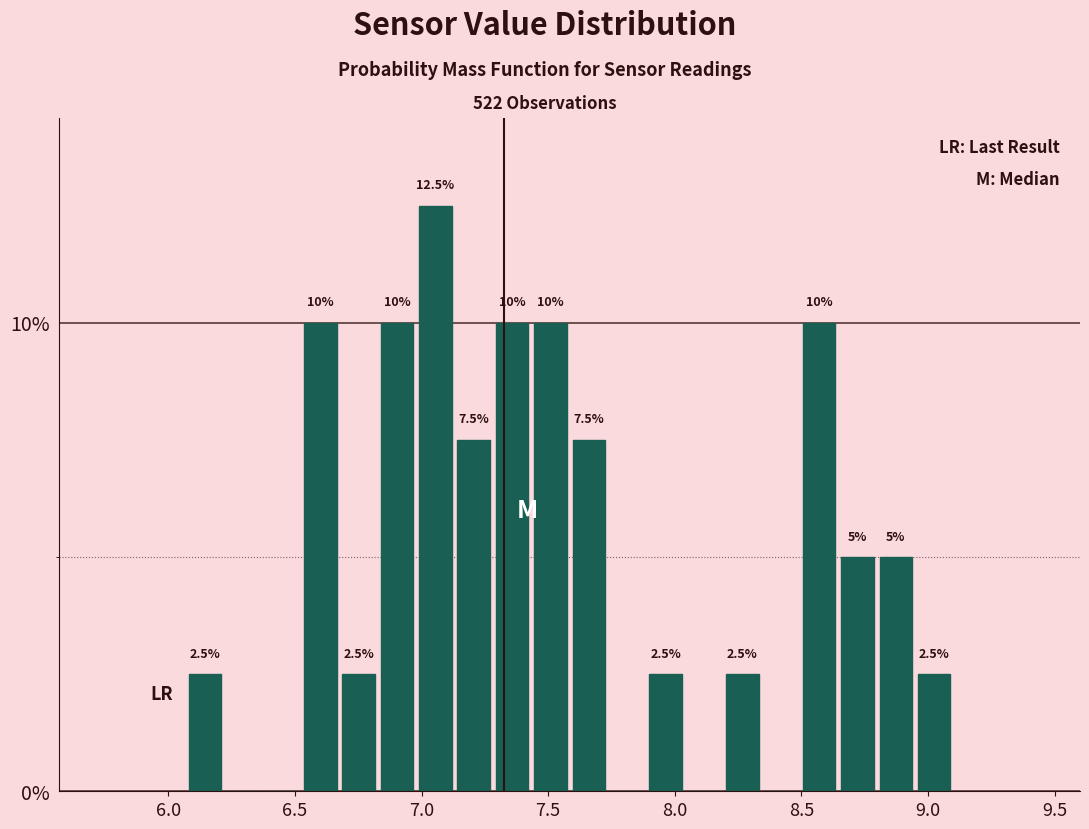

Read against the x-axis, roughly where is the centre of the tallest bar?

7.05